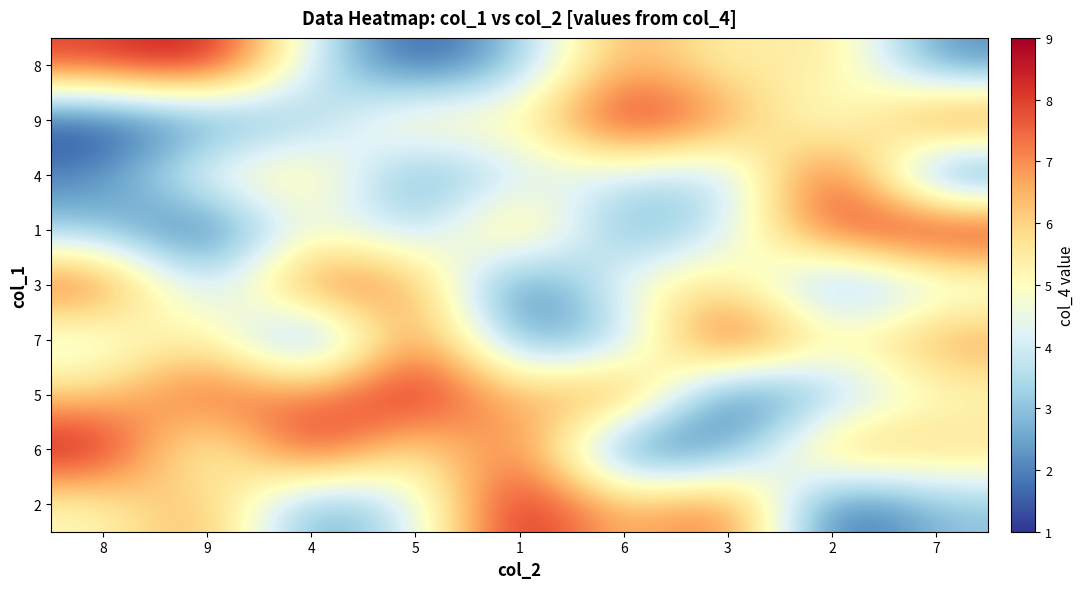

Rank the series by their maximum value, from lowest to highest.

3, 8, 9, 4, 1, 7, 5, 6, 2